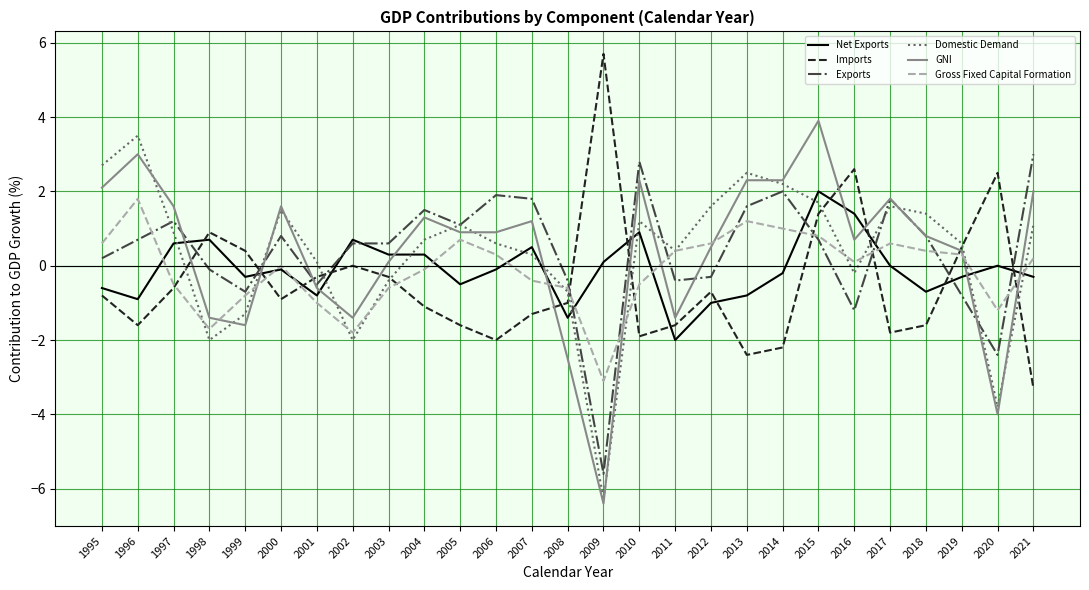

What is the difference between the highest and lowest values at 1996?

5.1